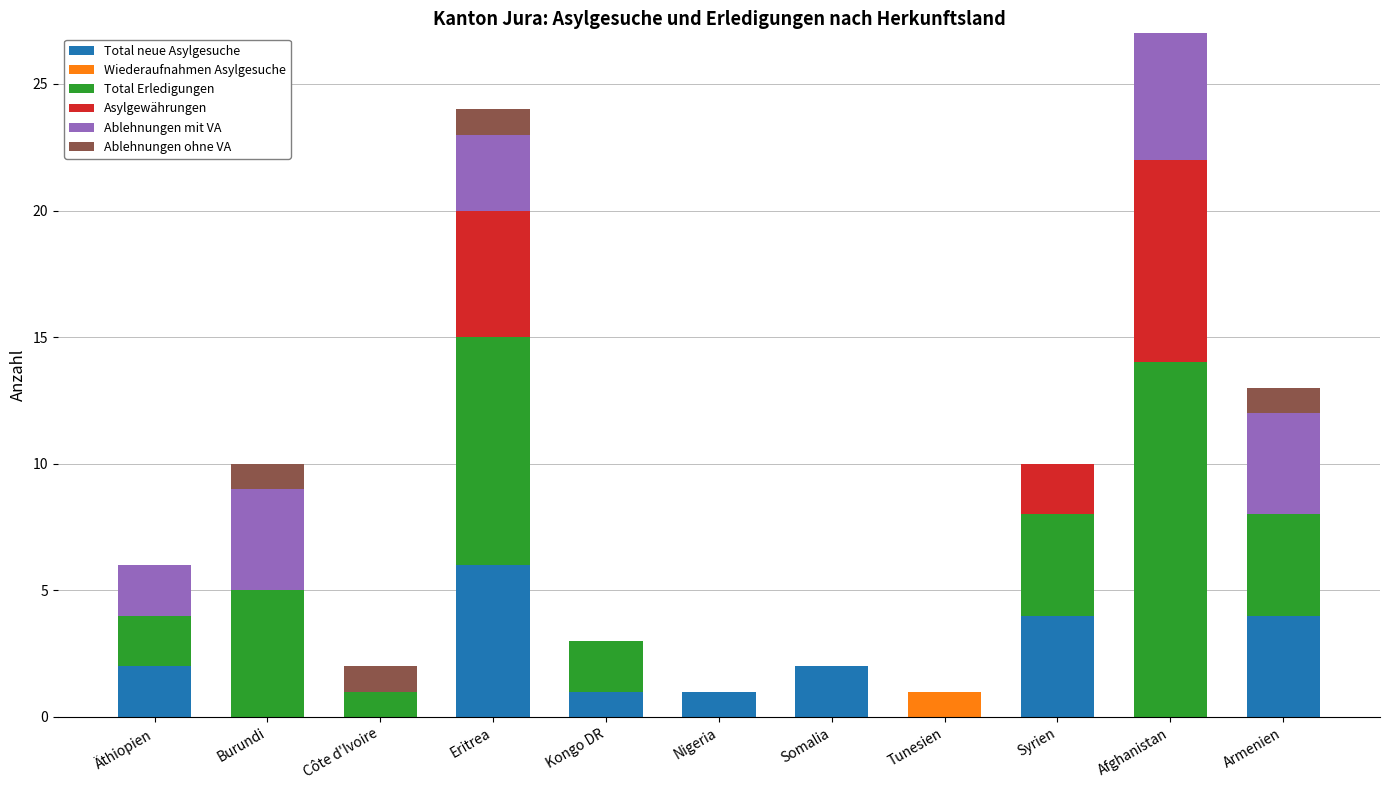

What is the sum of the Total neue Asylgesuche values at Eritrea and Burundi?

6